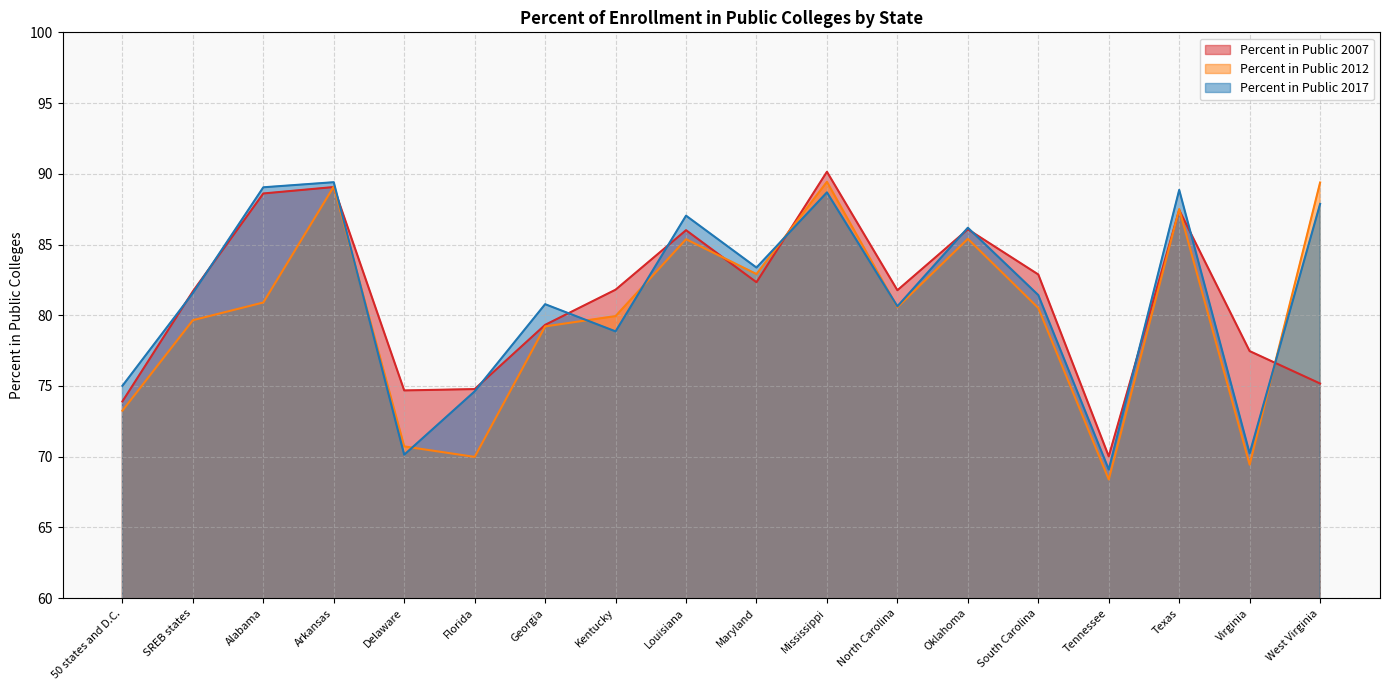

Where does the Percent in Public 2017 series first go above 81?

SREB states